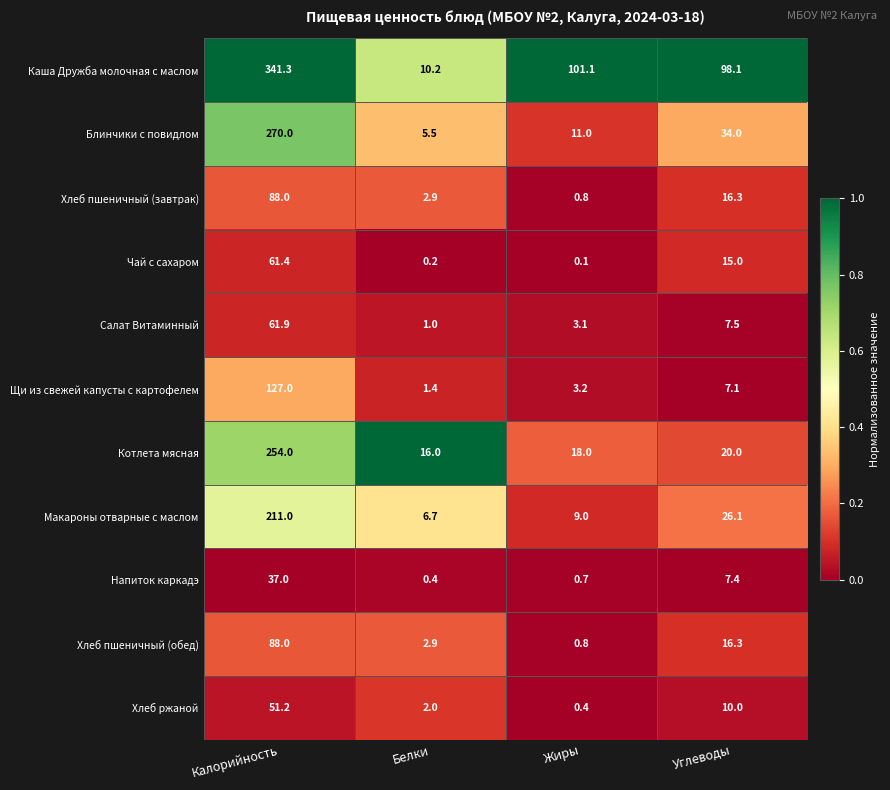

Read the Хлеб пшеничный (завтрак) value at Углеводы.

16.3